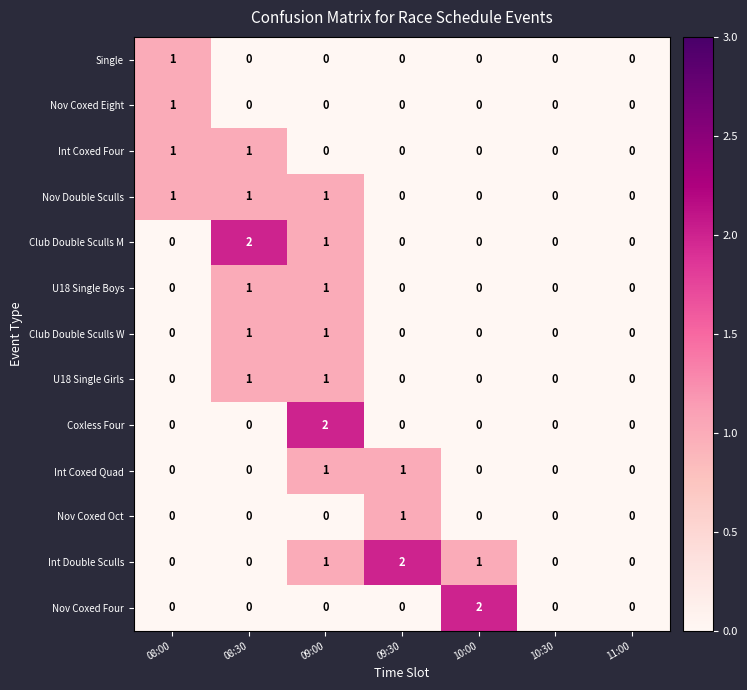

Which series changed the most between 09:30 and 10:00?

Nov Coxed Four